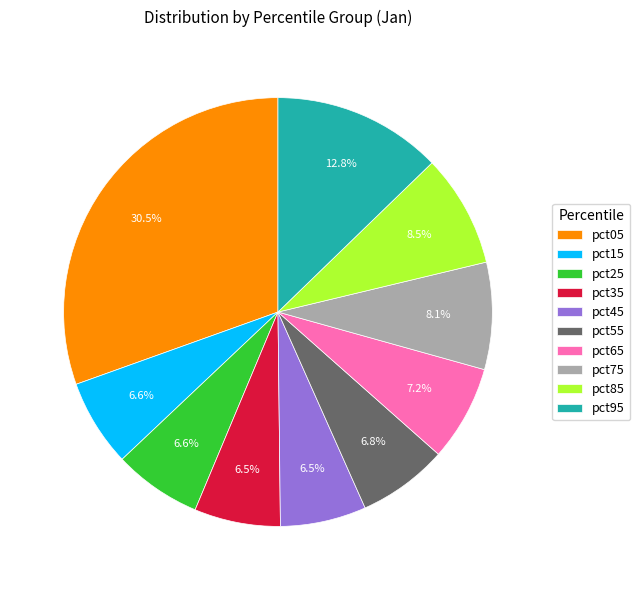

How many slices are in this pie chart?

10